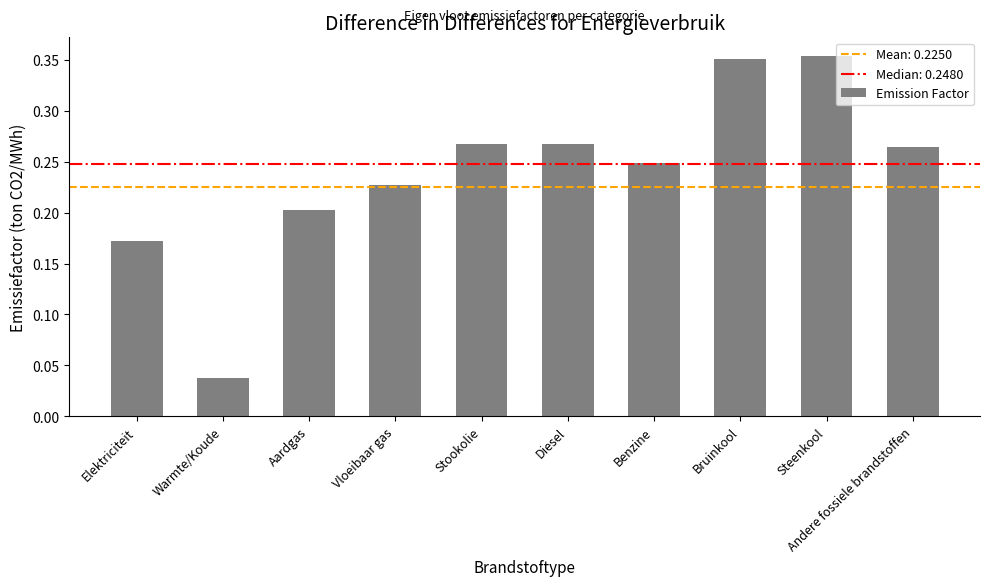

What is the label of the 1st bar from the left?

Elektriciteit